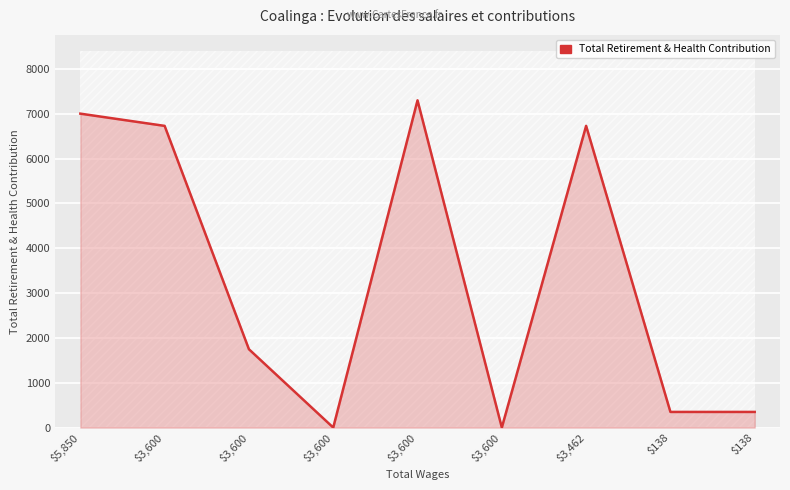

How many lines are shown in the chart?

1